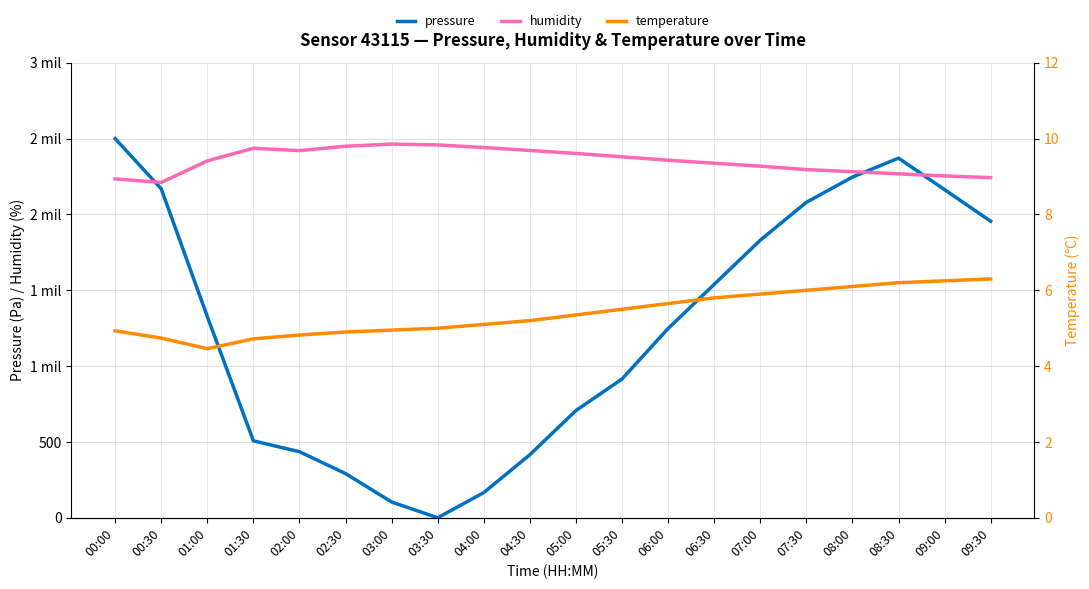

Is this an area chart (filled region under the line)?

No